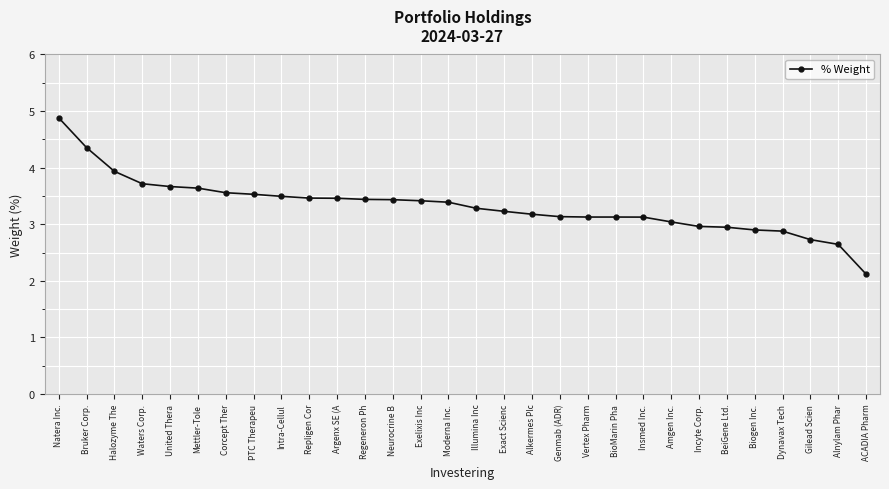

What is the ratio of the value at Dynavax Tech to the value at Intra-Cellul?

0.8